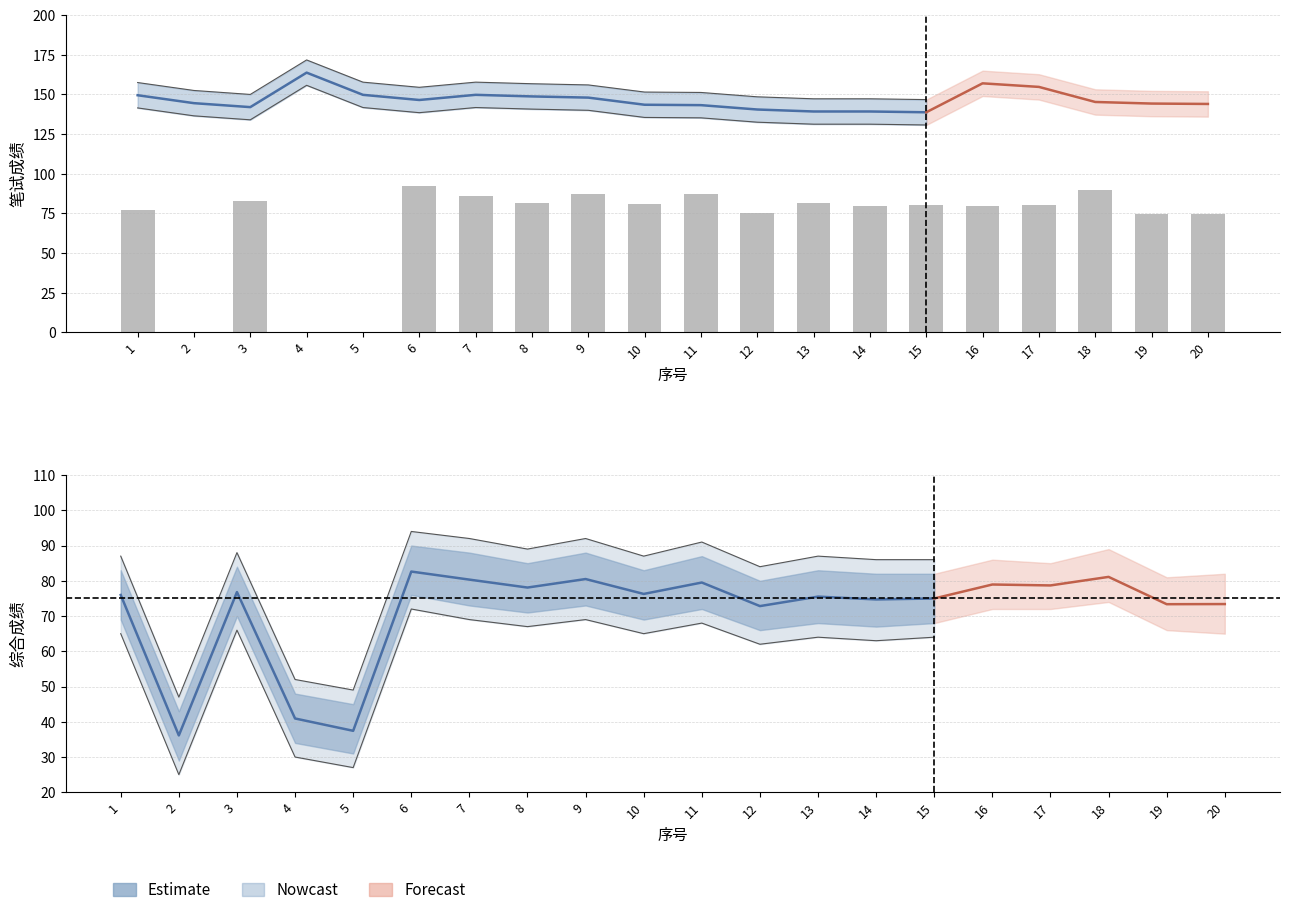

How many groups of bars are there?

20